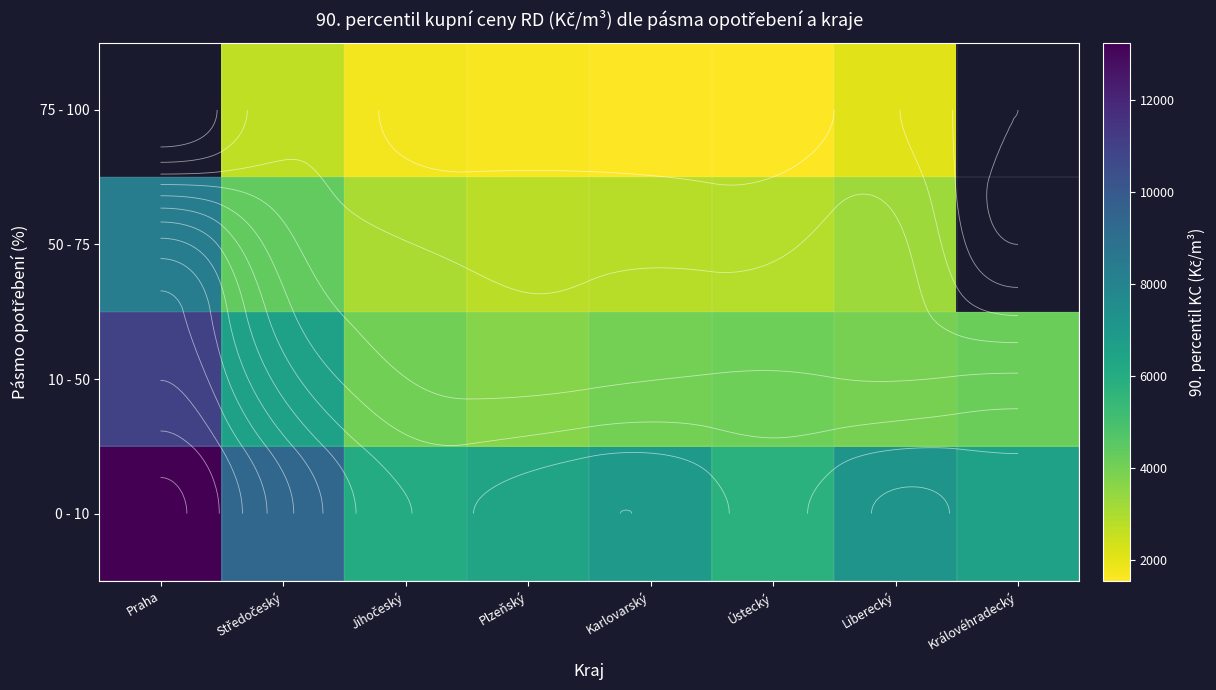

What is the average value of the 10 - 50 series?

5180.4